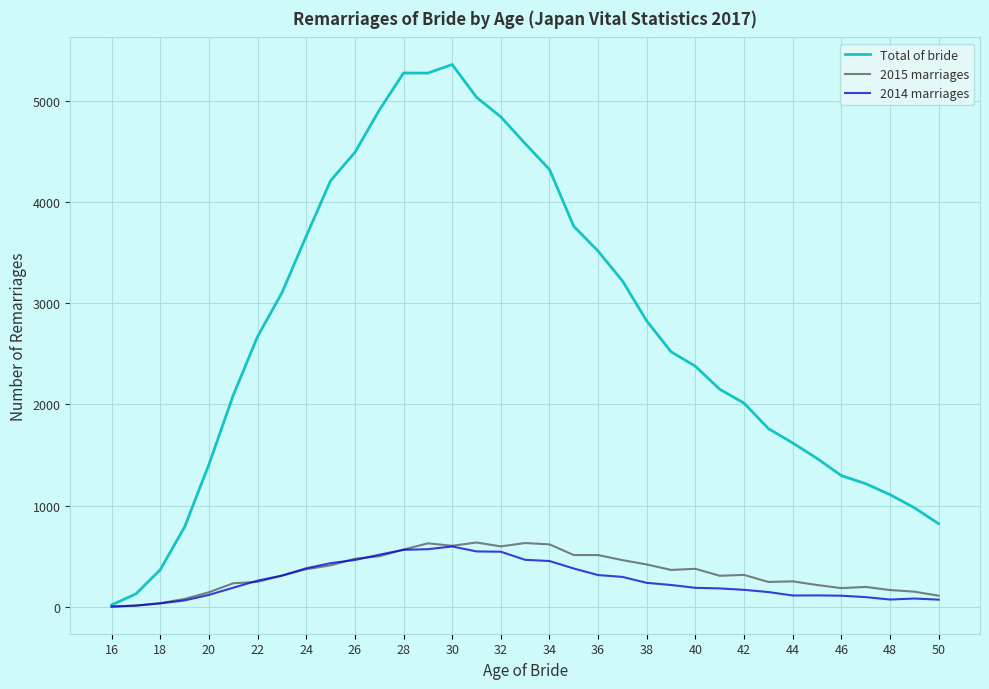

What are all the series names shown in the legend?

Total of bride, 2015 marriages, 2014 marriages